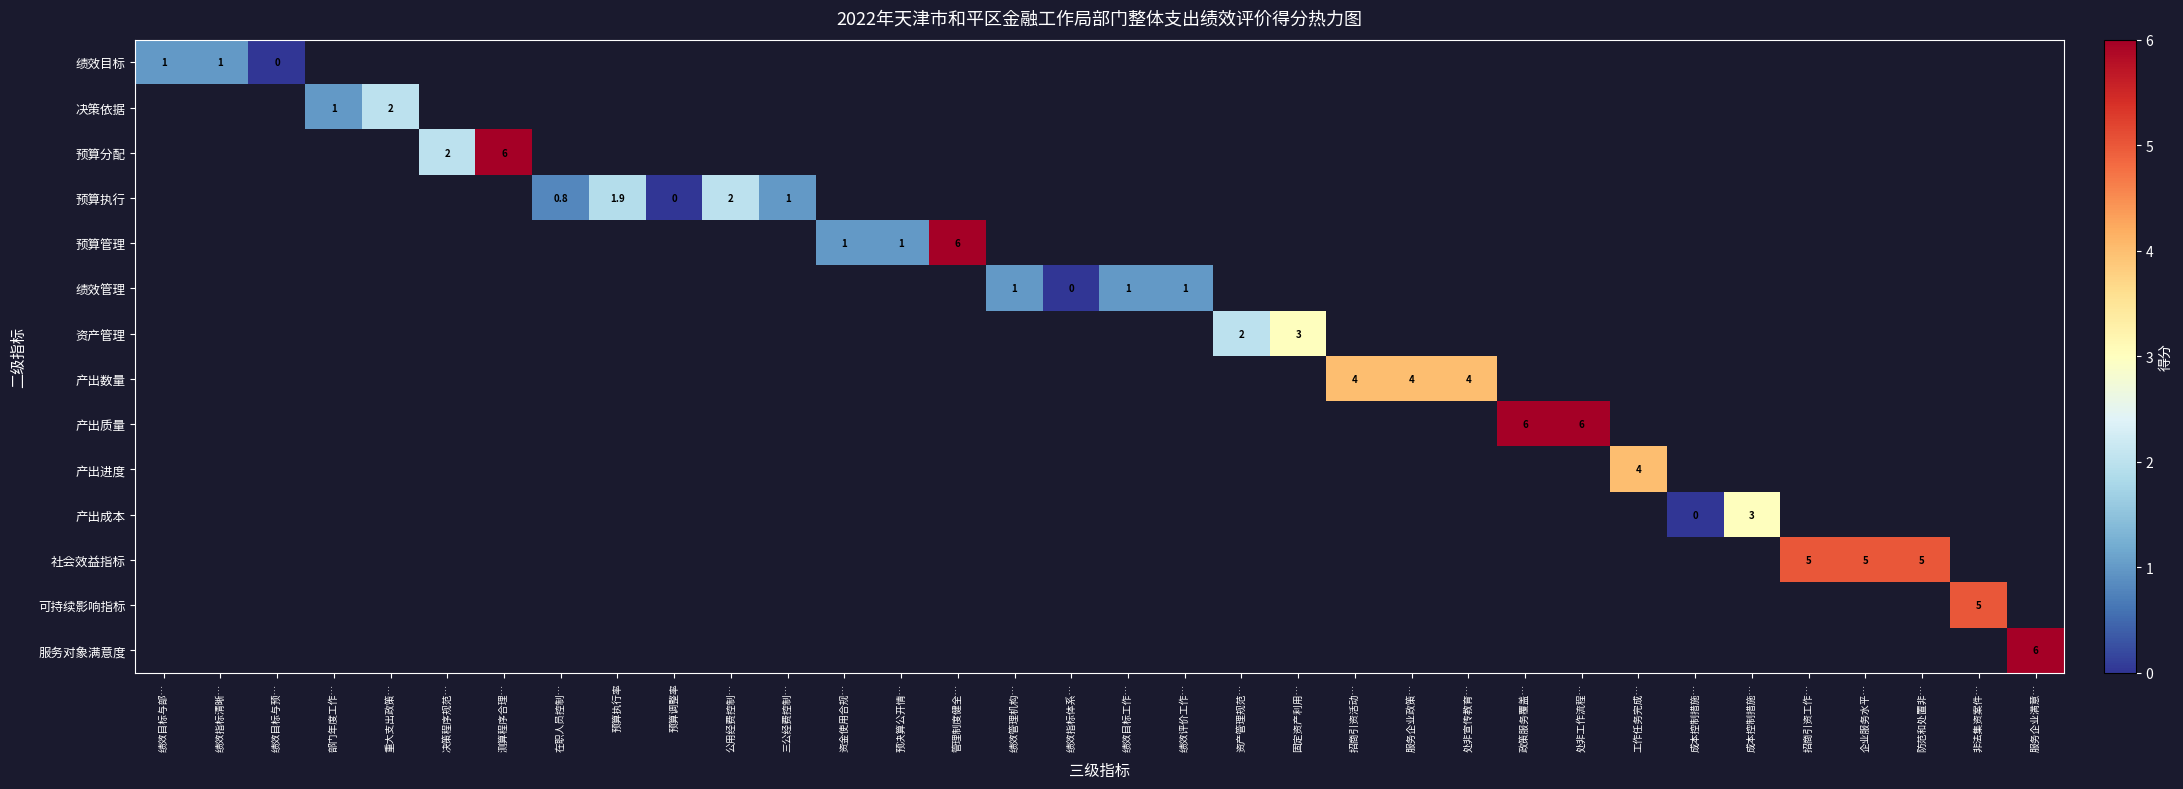

At how many categories does at least one series exceed 4?

9